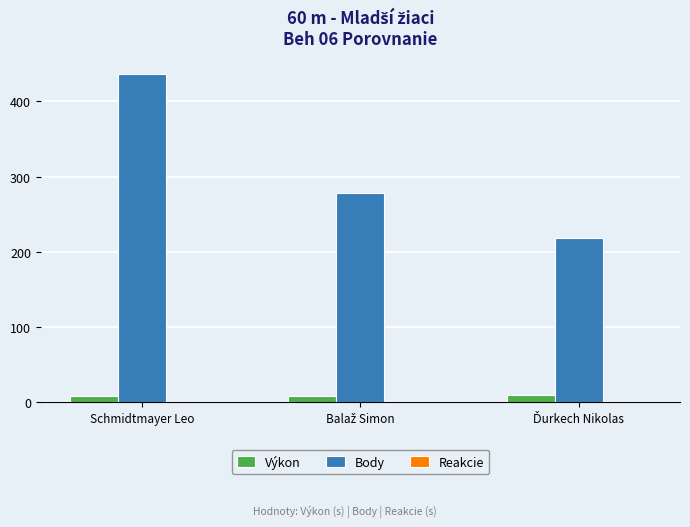

Which series has the largest total across all categories?

Body